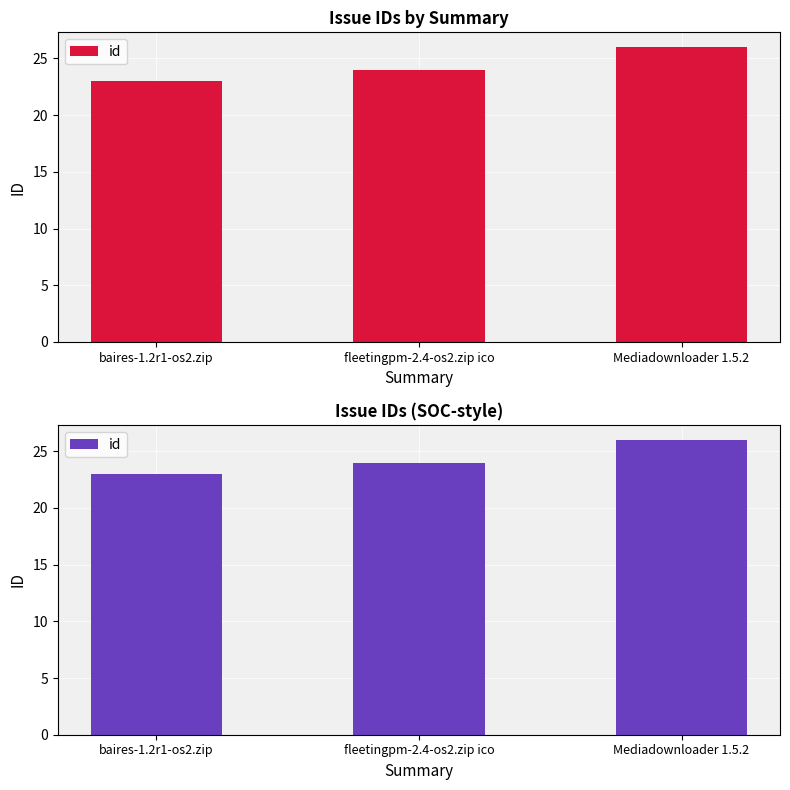

At which label does the data first exceed 24?

Mediadownloader 1.5.2